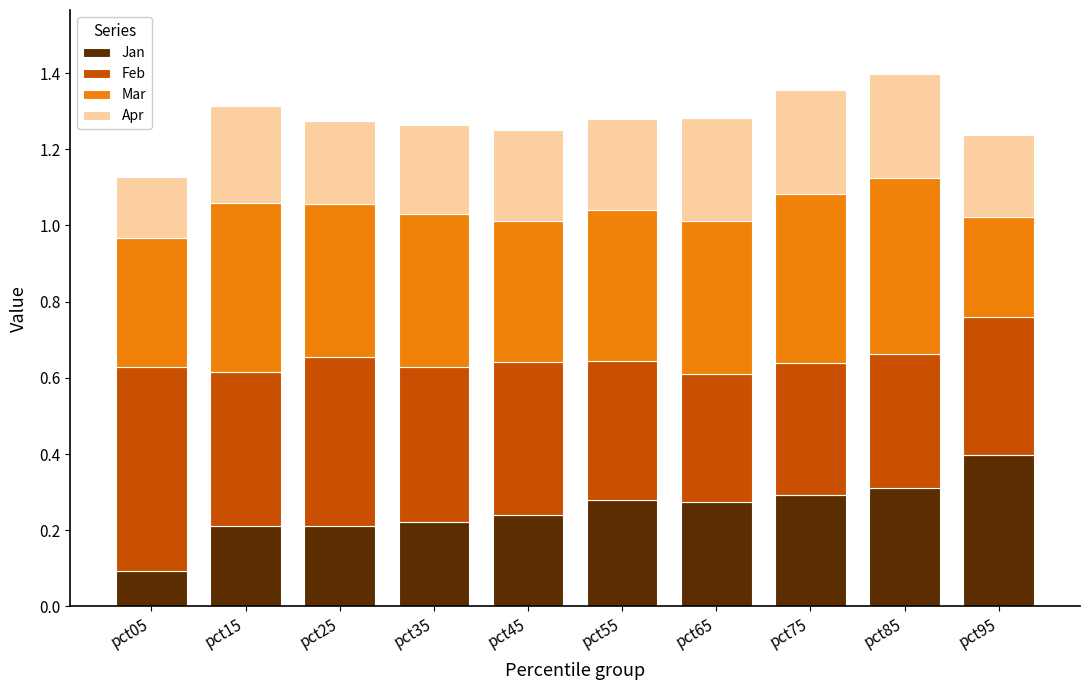

The Jan series shows 0.2 at pct35. True or false?

True